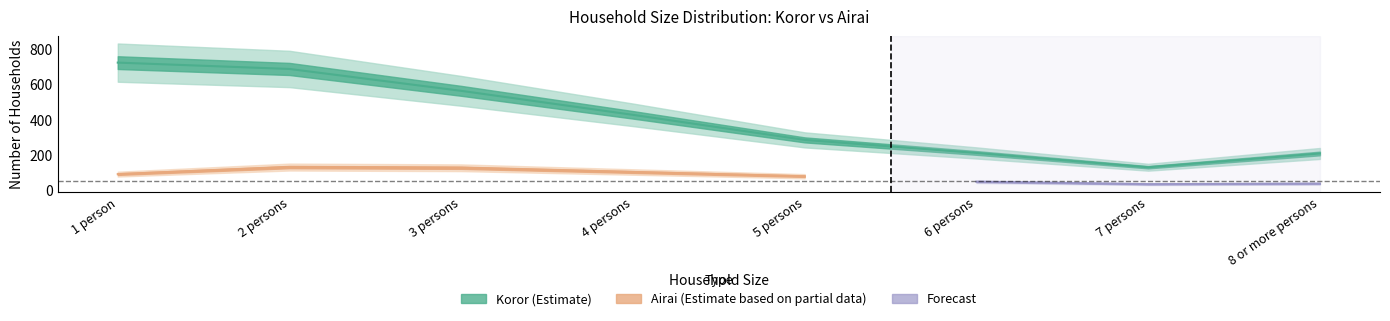

Between 7 persons and 6 persons, which is larger?

6 persons